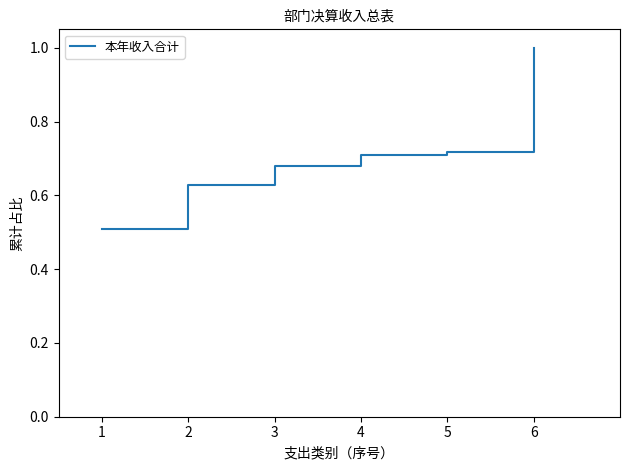

Count the values in the range 0 to 1.

6